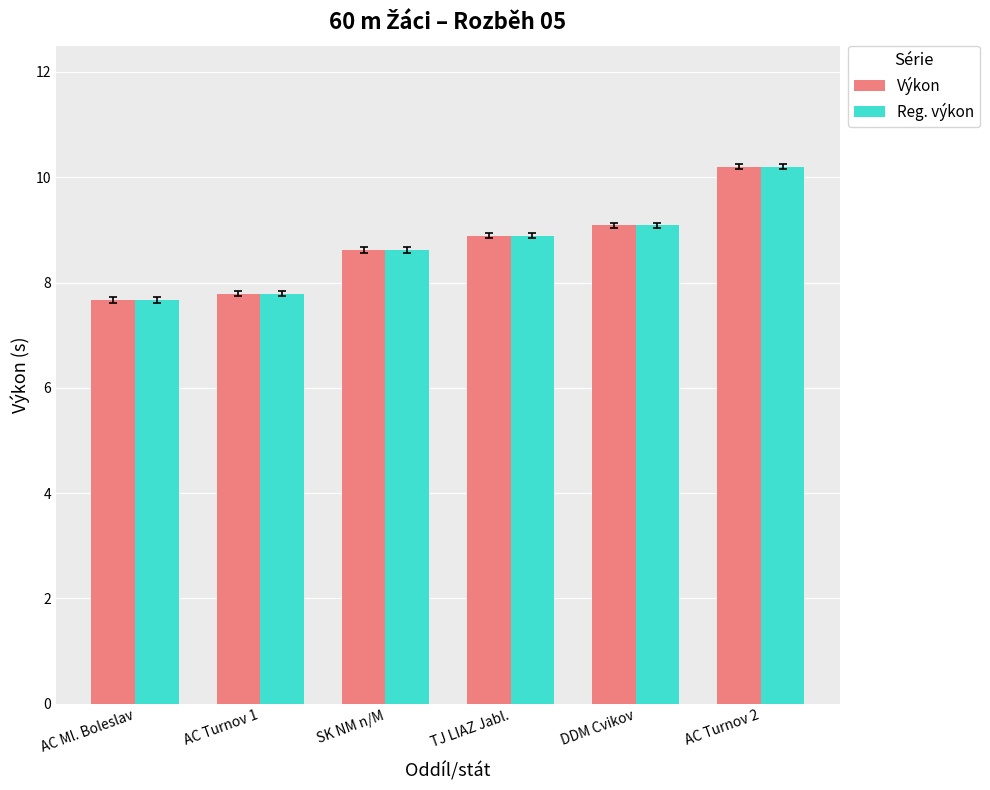

True or false: Reg. výkon has a value of 10.2 at AC Turnov 2.

True